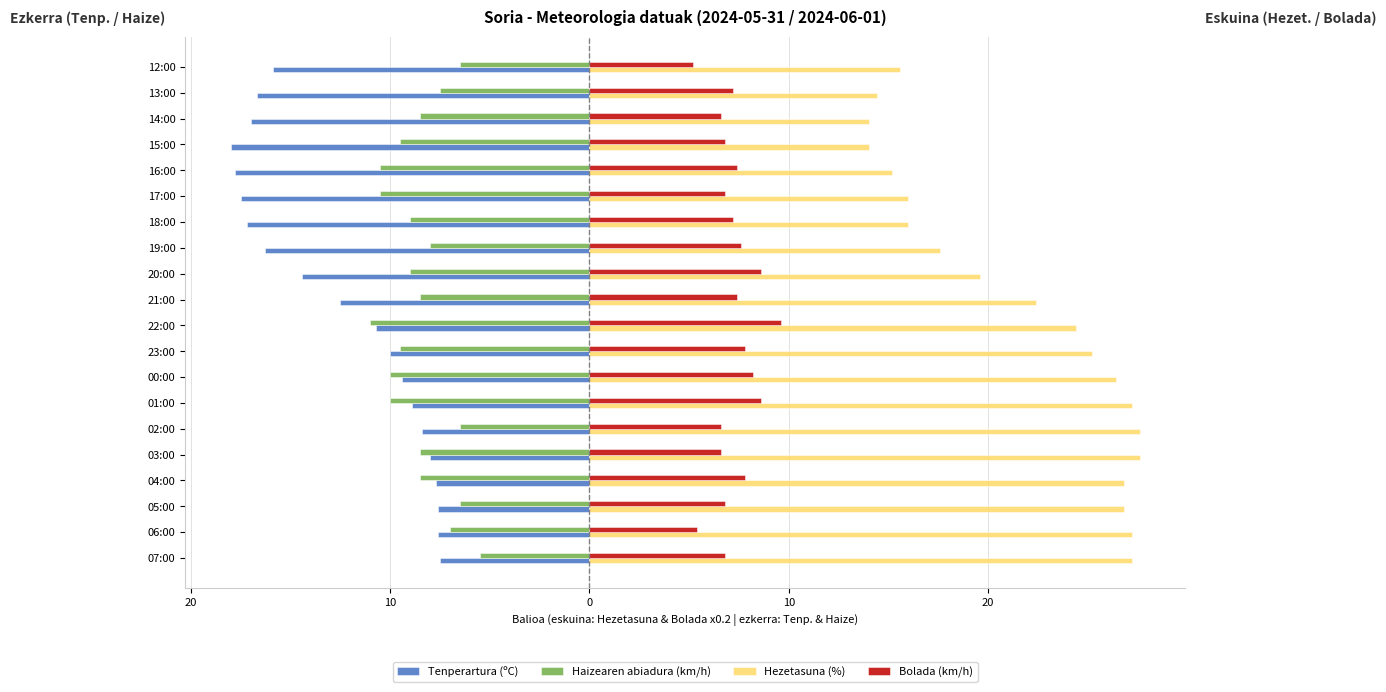

What is the difference between the second highest and minimum values in the Bolada (km/h) series?

3.4